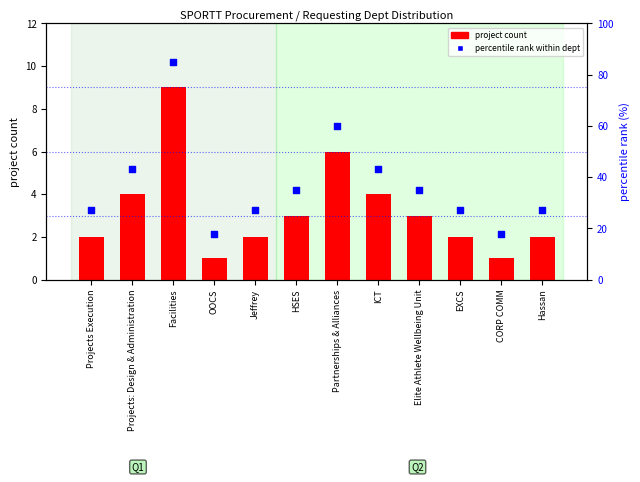

What is the total value across all series at ICT?

47